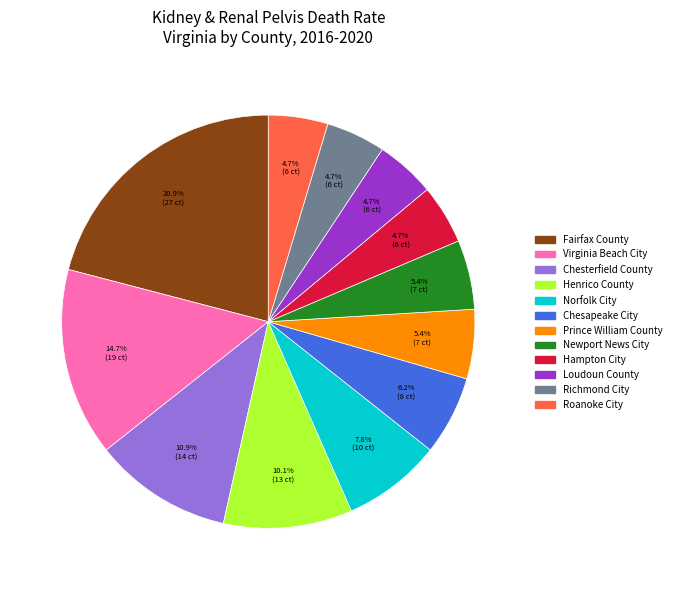

What is the largest slice in the pie chart?

Fairfax County